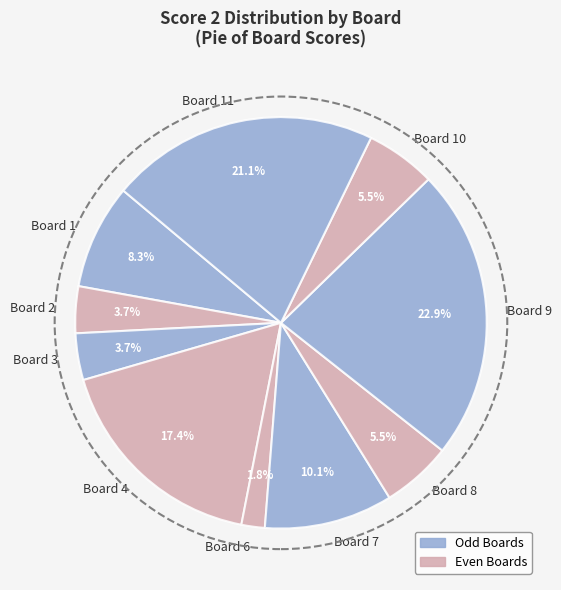

Does Board 6 account for over 50% of the chart?

No